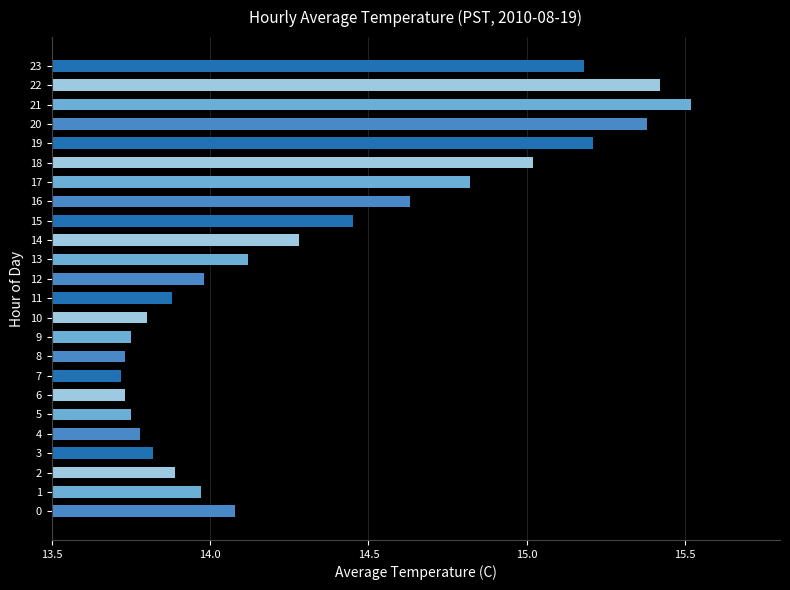

True or false: the data shows 5.7 at 16.

False